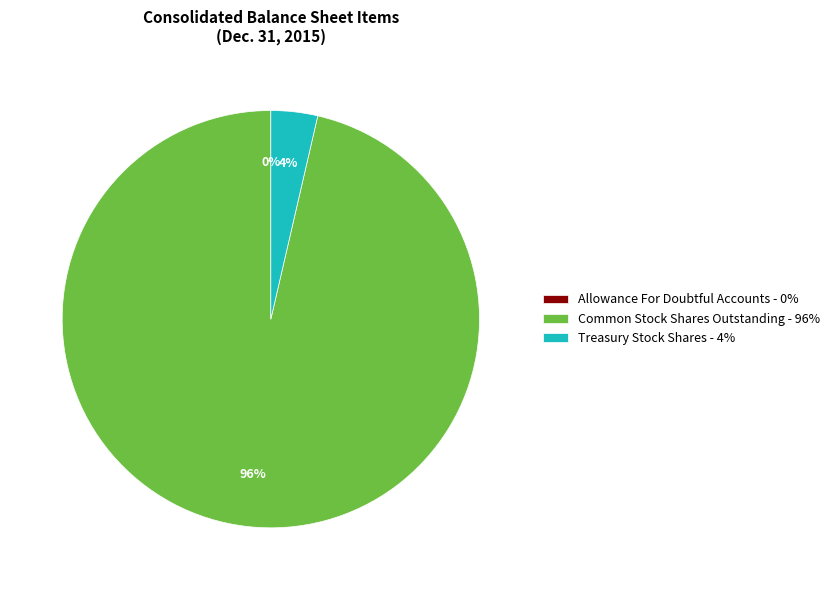

Which category accounts for the majority?

Common Stock Shares Outstanding - 96%